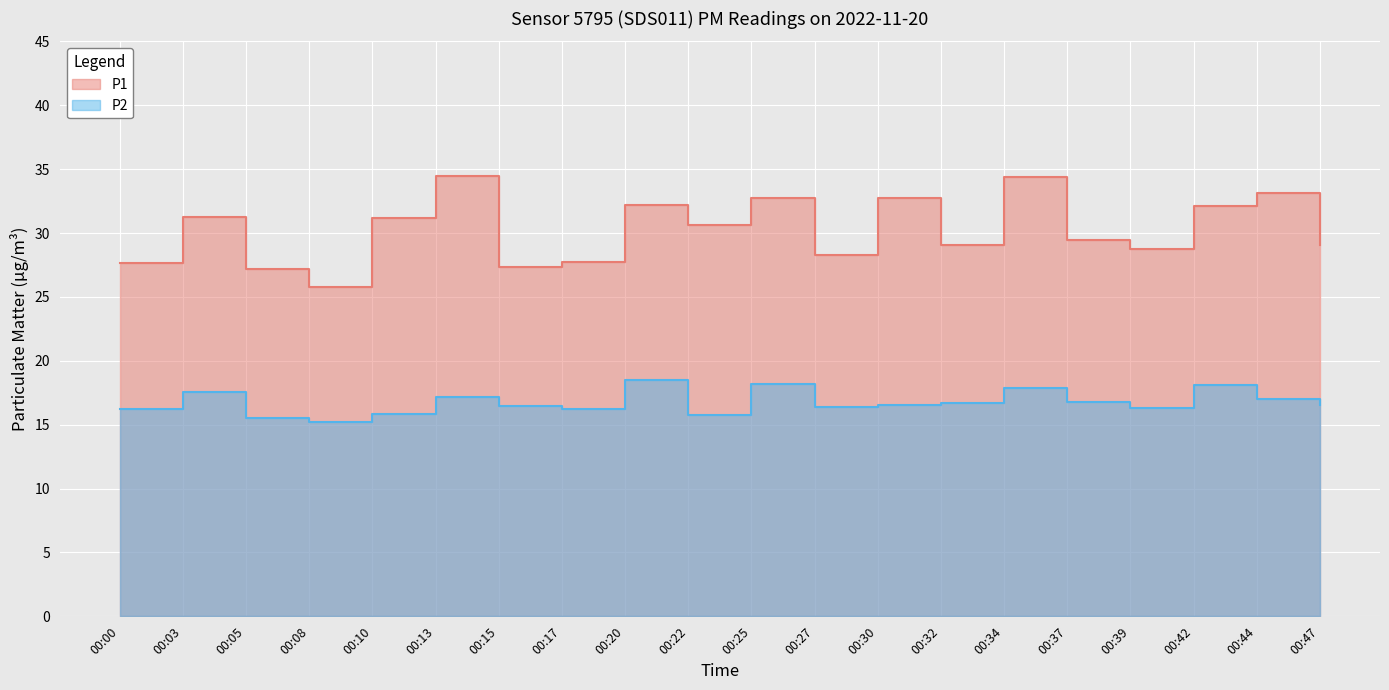

Reading right to left, transcribe all the data shown in this chart.

P1: 29.1	33.1	32.1	28.7	29.4	34.4	29.1	32.8	28.3	32.7	30.6	32.2	27.7	27.4	34.5	31.2	25.8	27.2	31.2	27.6
P2: 16.5	17.0	18.1	16.3	16.8	17.9	16.7	16.5	16.4	18.2	15.8	18.5	16.2	16.5	17.2	15.9	15.2	15.5	17.5	16.2